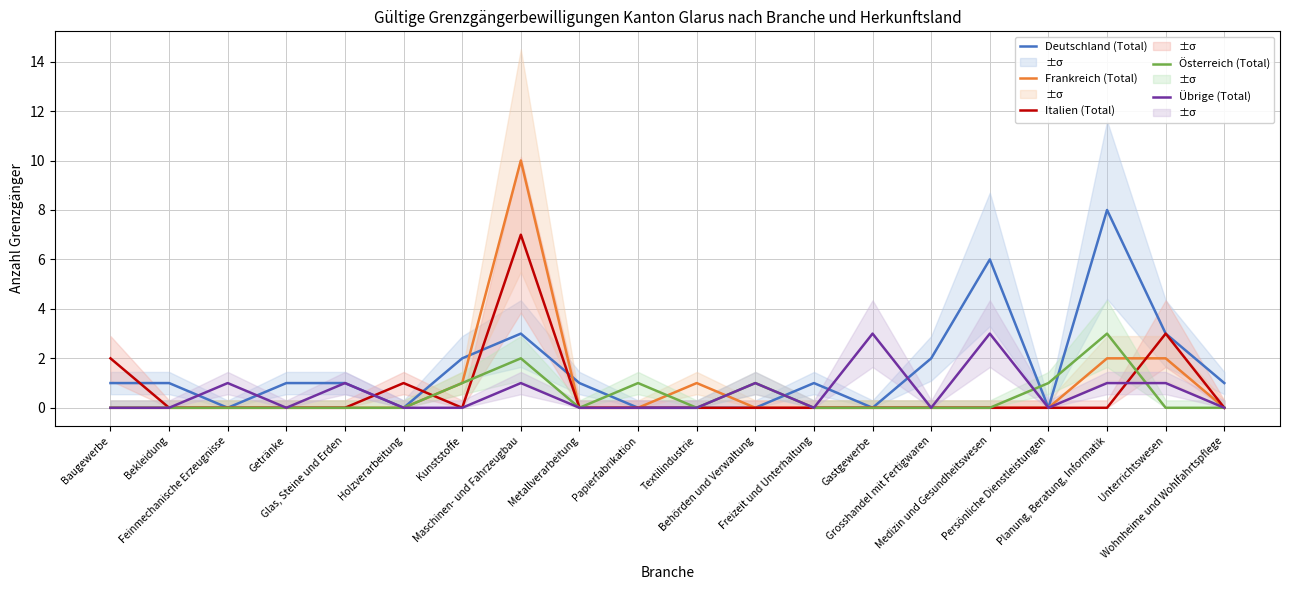

Reading left to right, list all the values displayed in this chart.

Deutschland (Total): Baugewerbe=1	Bekleidung=1	Feinmechanische Erzeugnisse=0	Getränke=1	Glas, Steine und Erden=1	Holzverarbeitung=0	Kunststoffe=2	Maschinen- und Fahrzeugbau=3	Metallverarbeitung=1	Papierfabrikation=0	Textilindustrie=0	Behörden und Verwaltung=0	Freizeit und Unterhaltung=1	Gastgewerbe=0	Grosshandel mit Fertigwaren=2	Medizin und Gesundheitswesen=6	Persönliche Dienstleistungen=0	Planung, Beratung, Informatik=8	Unterrichtswesen=3	Wohnheime und Wohlfahrtspflege=1
Frankreich (Total): Baugewerbe=0	Bekleidung=0	Feinmechanische Erzeugnisse=0	Getränke=0	Glas, Steine und Erden=0	Holzverarbeitung=0	Kunststoffe=1	Maschinen- und Fahrzeugbau=10	Metallverarbeitung=0	Papierfabrikation=0	Textilindustrie=1	Behörden und Verwaltung=0	Freizeit und Unterhaltung=0	Gastgewerbe=0	Grosshandel mit Fertigwaren=0	Medizin und Gesundheitswesen=0	Persönliche Dienstleistungen=0	Planung, Beratung, Informatik=2	Unterrichtswesen=2	Wohnheime und Wohlfahrtspflege=0
Italien (Total): Baugewerbe=2	Bekleidung=0	Feinmechanische Erzeugnisse=0	Getränke=0	Glas, Steine und Erden=0	Holzverarbeitung=1	Kunststoffe=0	Maschinen- und Fahrzeugbau=7	Metallverarbeitung=0	Papierfabrikation=0	Textilindustrie=0	Behörden und Verwaltung=0	Freizeit und Unterhaltung=0	Gastgewerbe=0	Grosshandel mit Fertigwaren=0	Medizin und Gesundheitswesen=0	Persönliche Dienstleistungen=0	Planung, Beratung, Informatik=0	Unterrichtswesen=3	Wohnheime und Wohlfahrtspflege=0
Österreich (Total): Baugewerbe=0	Bekleidung=0	Feinmechanische Erzeugnisse=0	Getränke=0	Glas, Steine und Erden=0	Holzverarbeitung=0	Kunststoffe=1	Maschinen- und Fahrzeugbau=2	Metallverarbeitung=0	Papierfabrikation=1	Textilindustrie=0	Behörden und Verwaltung=1	Freizeit und Unterhaltung=0	Gastgewerbe=0	Grosshandel mit Fertigwaren=0	Medizin und Gesundheitswesen=0	Persönliche Dienstleistungen=1	Planung, Beratung, Informatik=3	Unterrichtswesen=0	Wohnheime und Wohlfahrtspflege=0
Übrige (Total): Baugewerbe=0	Bekleidung=0	Feinmechanische Erzeugnisse=1	Getränke=0	Glas, Steine und Erden=1	Holzverarbeitung=0	Kunststoffe=0	Maschinen- und Fahrzeugbau=1	Metallverarbeitung=0	Papierfabrikation=0	Textilindustrie=0	Behörden und Verwaltung=1	Freizeit und Unterhaltung=0	Gastgewerbe=3	Grosshandel mit Fertigwaren=0	Medizin und Gesundheitswesen=3	Persönliche Dienstleistungen=0	Planung, Beratung, Informatik=1	Unterrichtswesen=1	Wohnheime und Wohlfahrtspflege=0